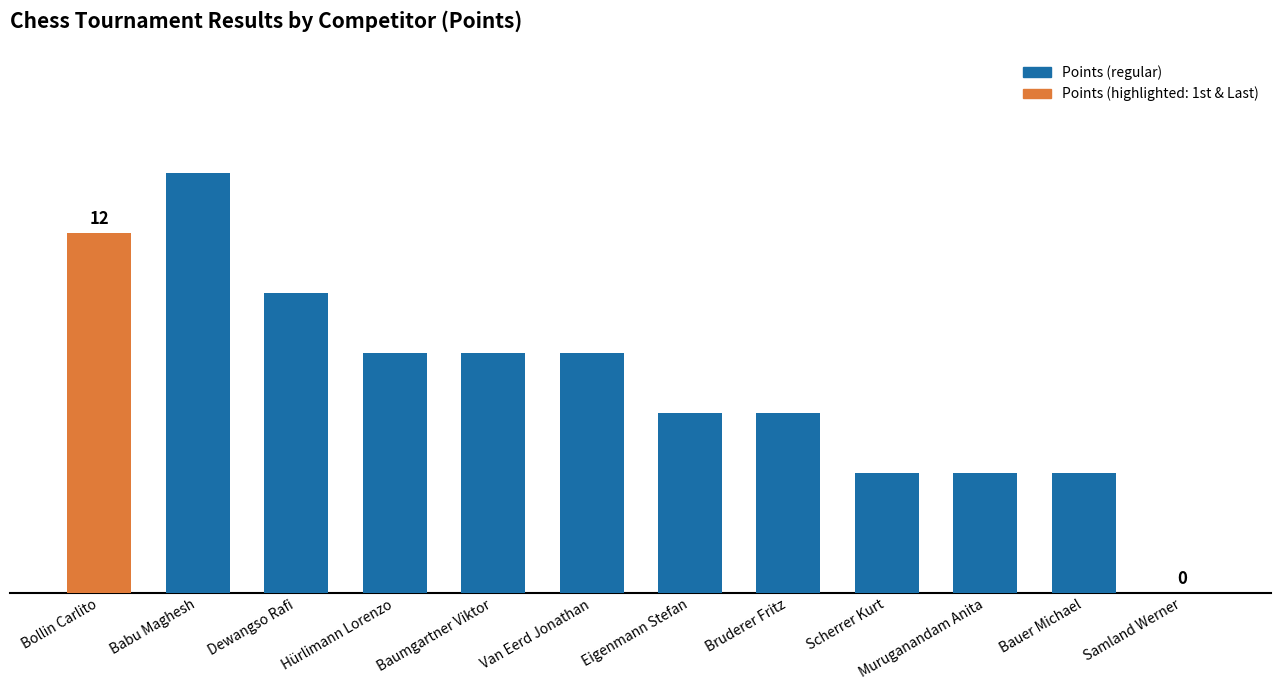

What is the label of the 10th bar from the right?

Dewangso Rafi